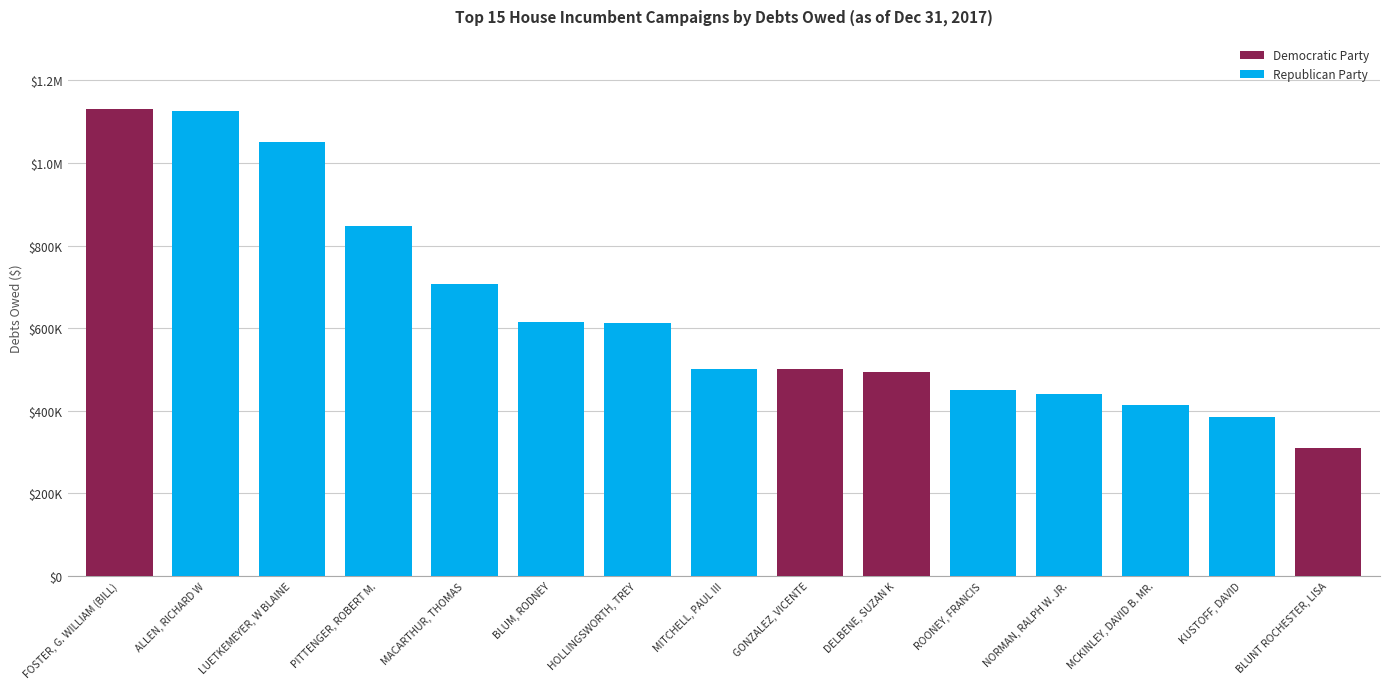

Are the bars grouped side by side (vs. stacked)?

No